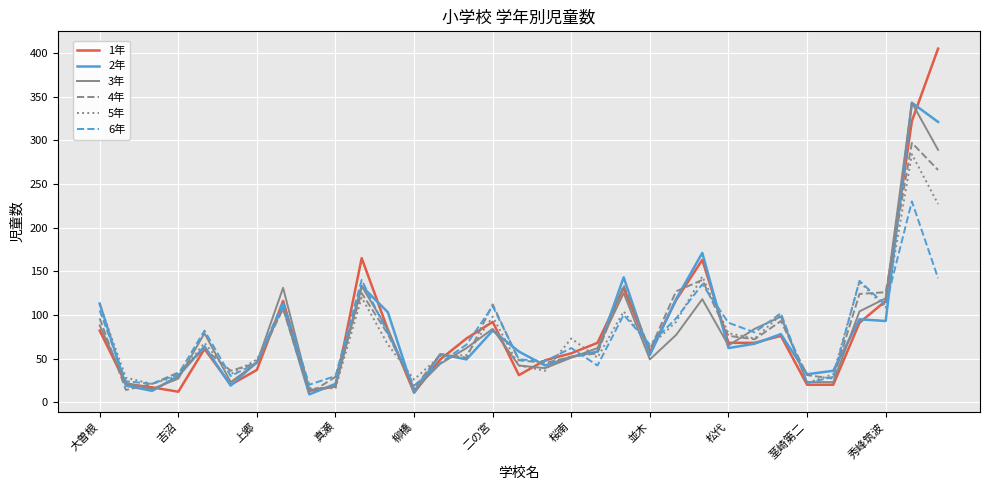

After their last crossing, which series has the higher values: 6年 or 1年?

1年